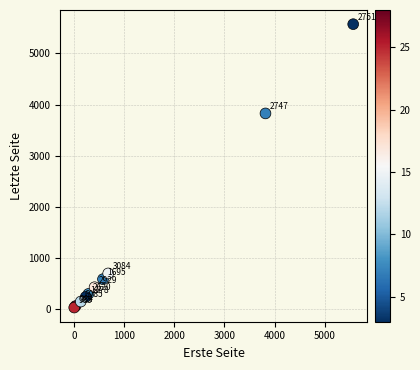

What Y value in the scatter plot is closest to 2799?

3826